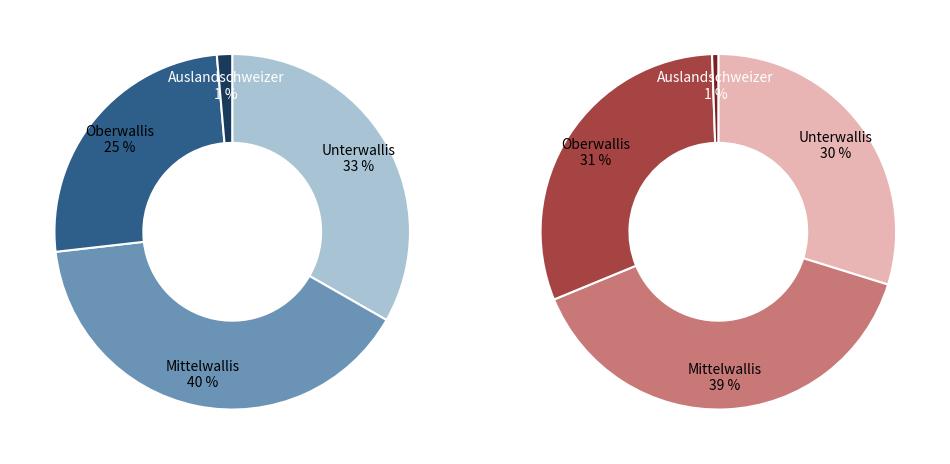

What is the smallest slice in the pie chart?

Auslandschweizer